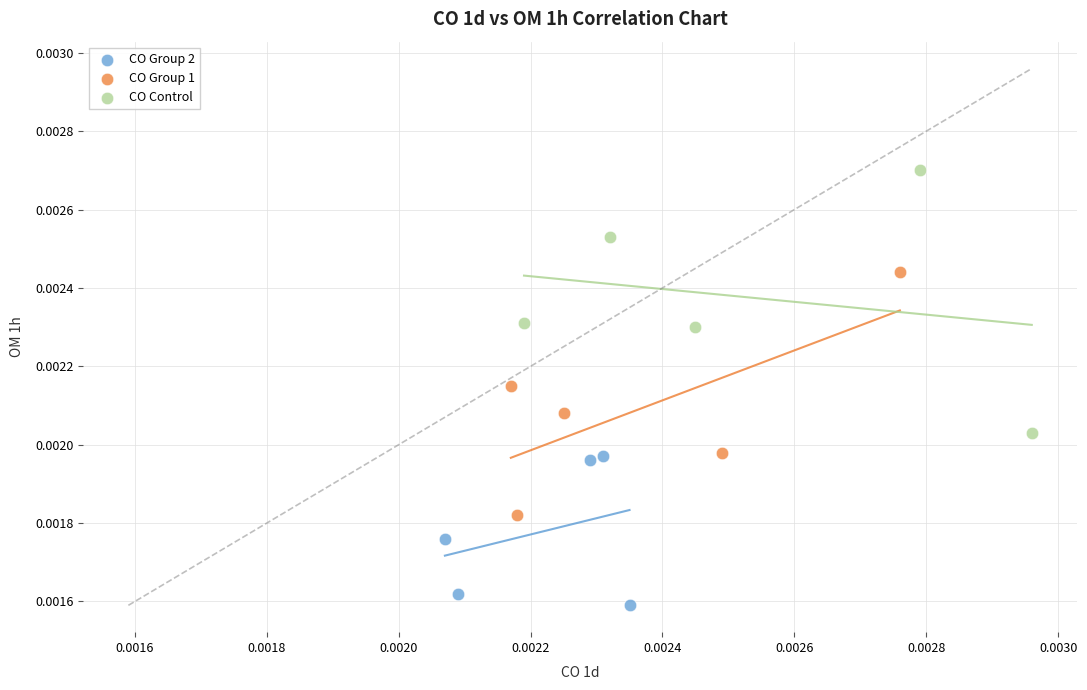

What are all the series names shown in the legend?

CO Group 2, CO Group 1, CO Control